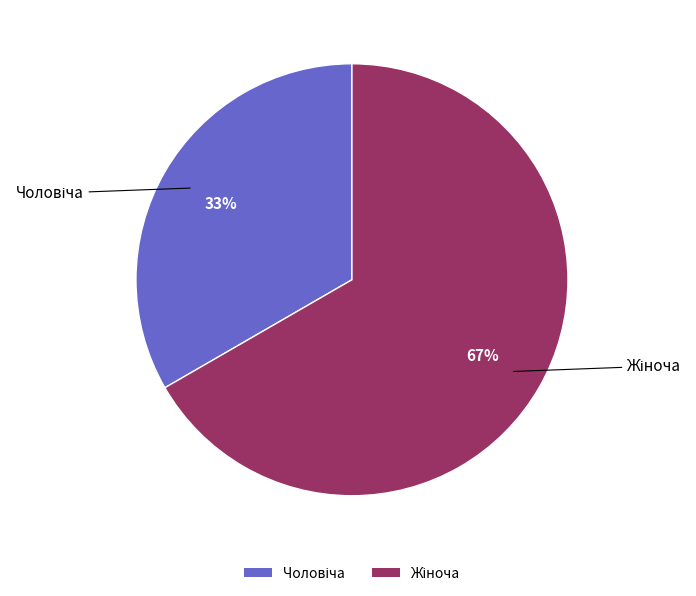

Does any single category account for the majority?

Yes